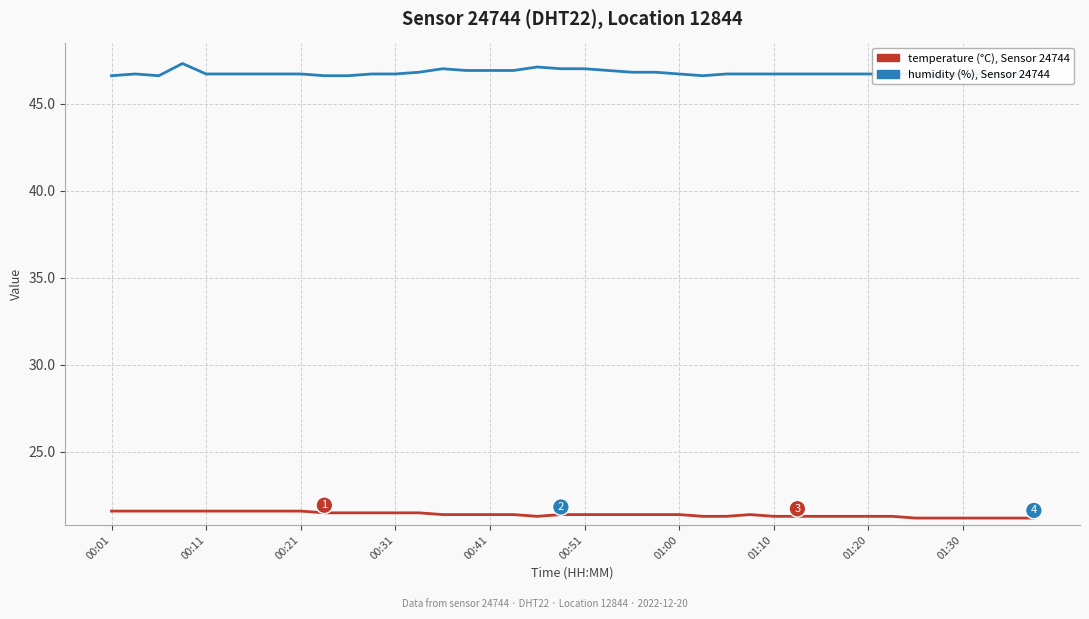

What value does the humidity series have at 25?

46.6